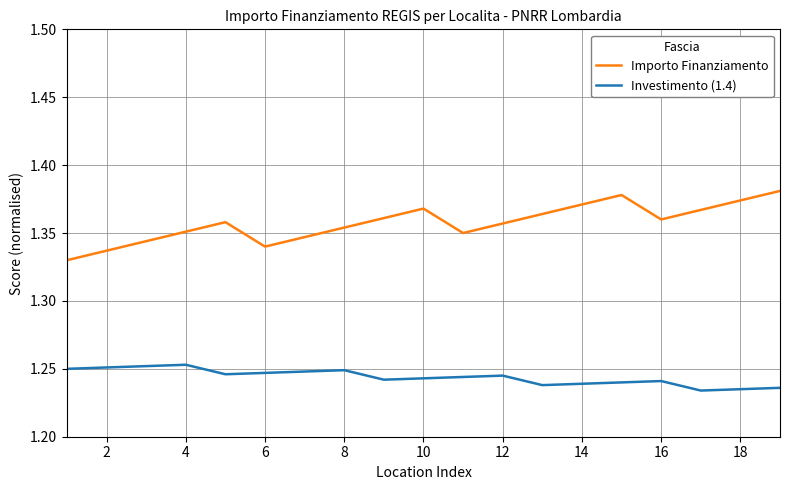

List the series in order of their peak value, lowest first.

Investimento (1.4), Importo Finanziamento